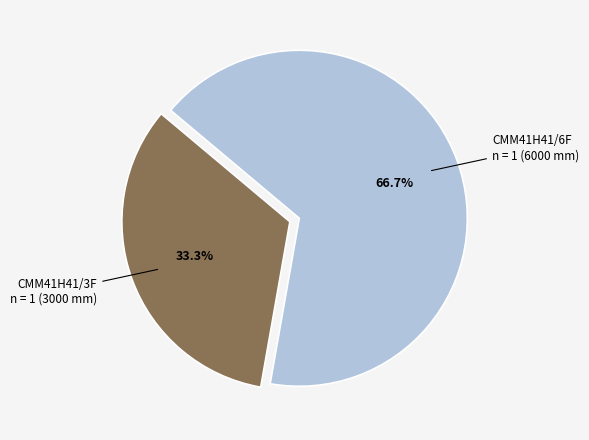

Is there a majority slice in this chart?

Yes